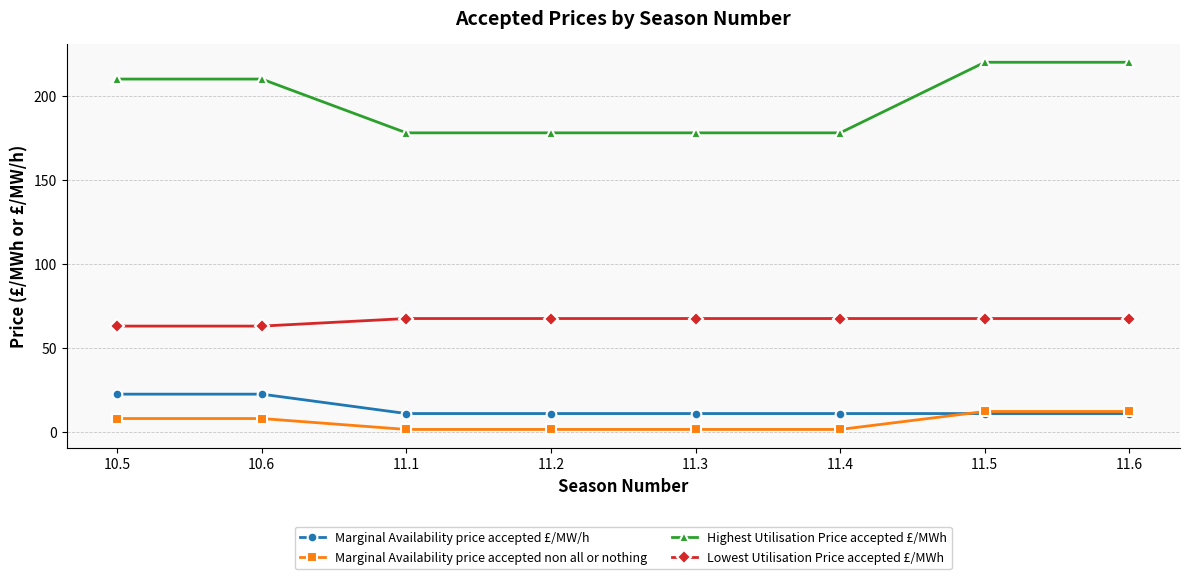

What position from the right is 10.5?

8